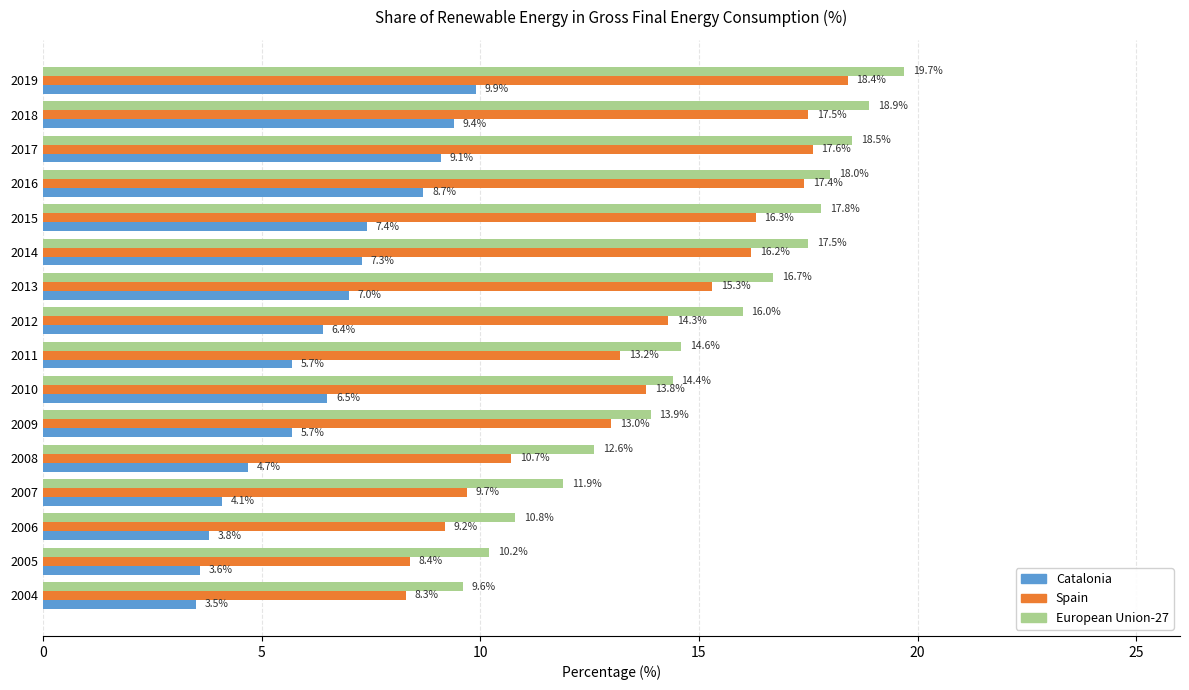

True or false: Catalonia has a value of 9.4 at 2018.

True